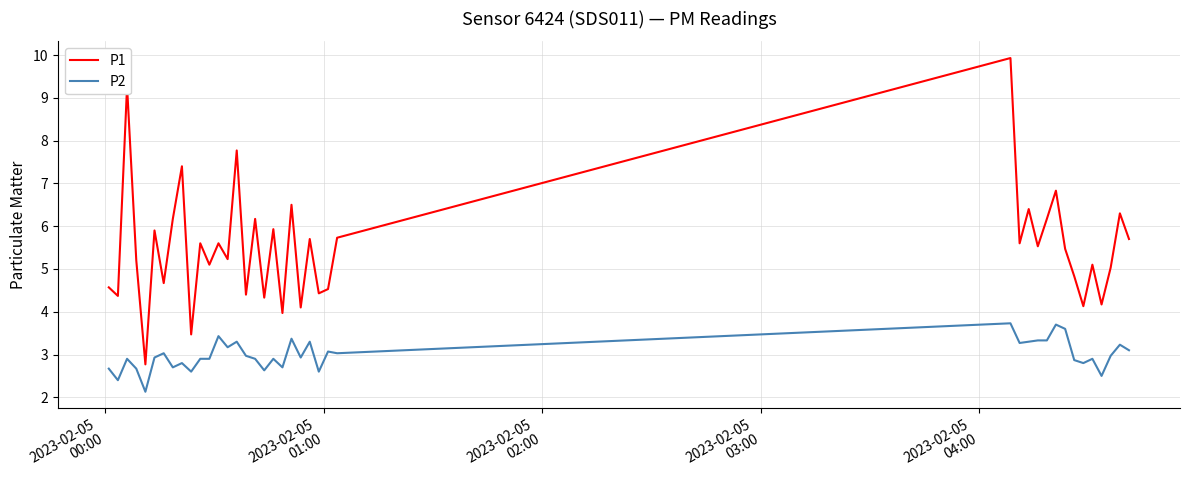

Does the chart have visible grid lines?

Yes